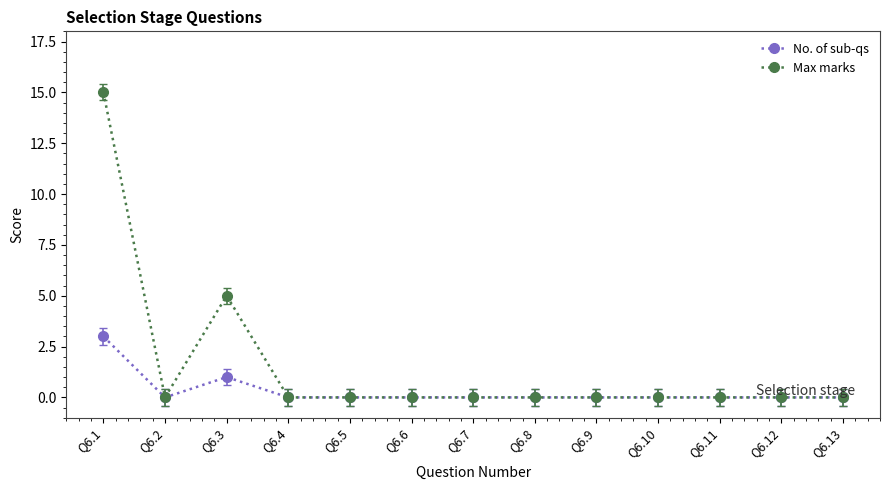

True or false: Max marks has a value of 0 at Q6.13.

True